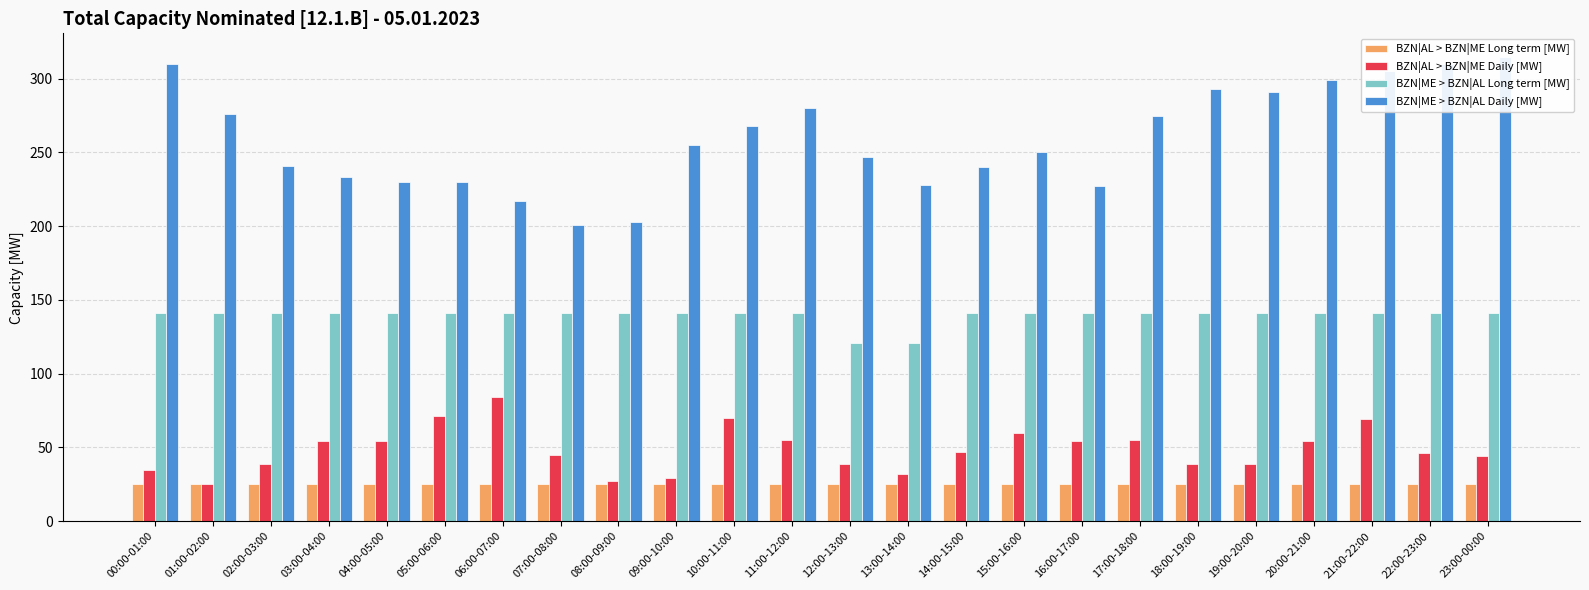

At which label is BZN|ME > BZN|AL Daily [MW] closest to 258?

09:00-10:00